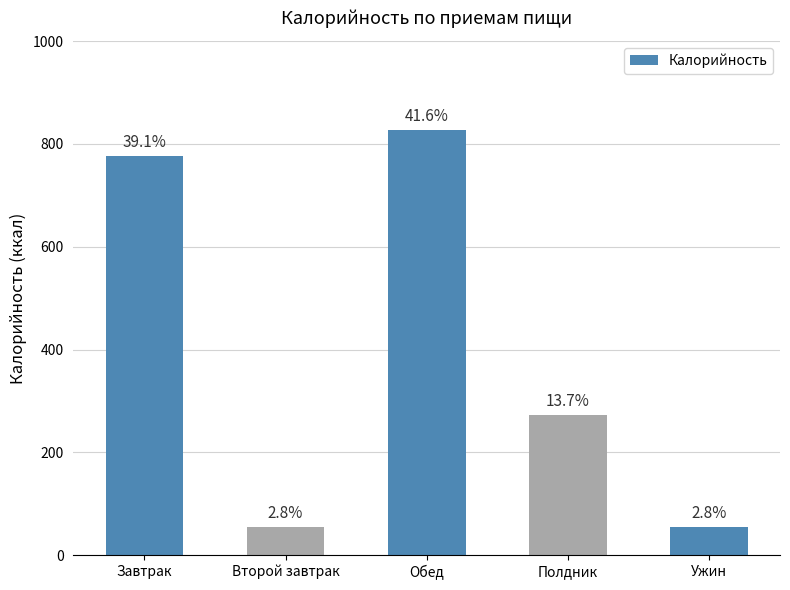

How many bars are there in total?

5